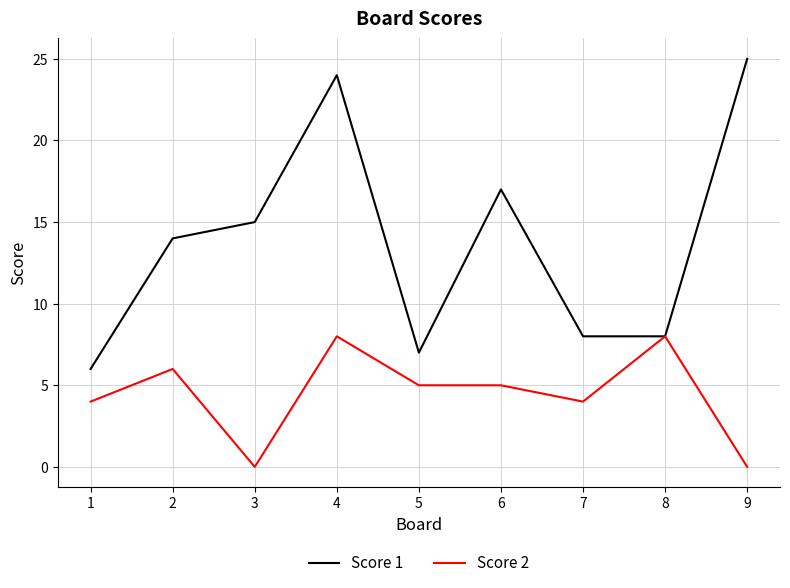

At which category is the sum across all series the highest?

4